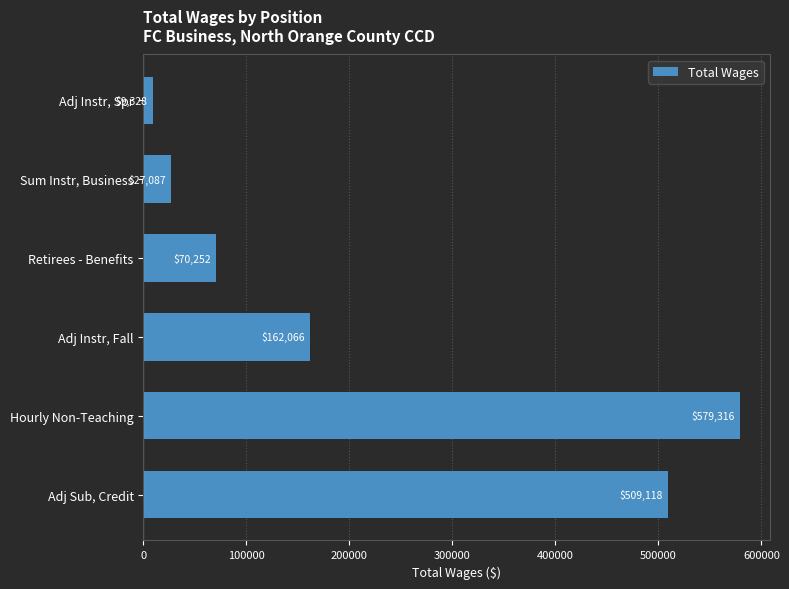

Reading bottom to top, transcribe all the data shown in this chart.

509118	579316	162066	70252	27087	9328